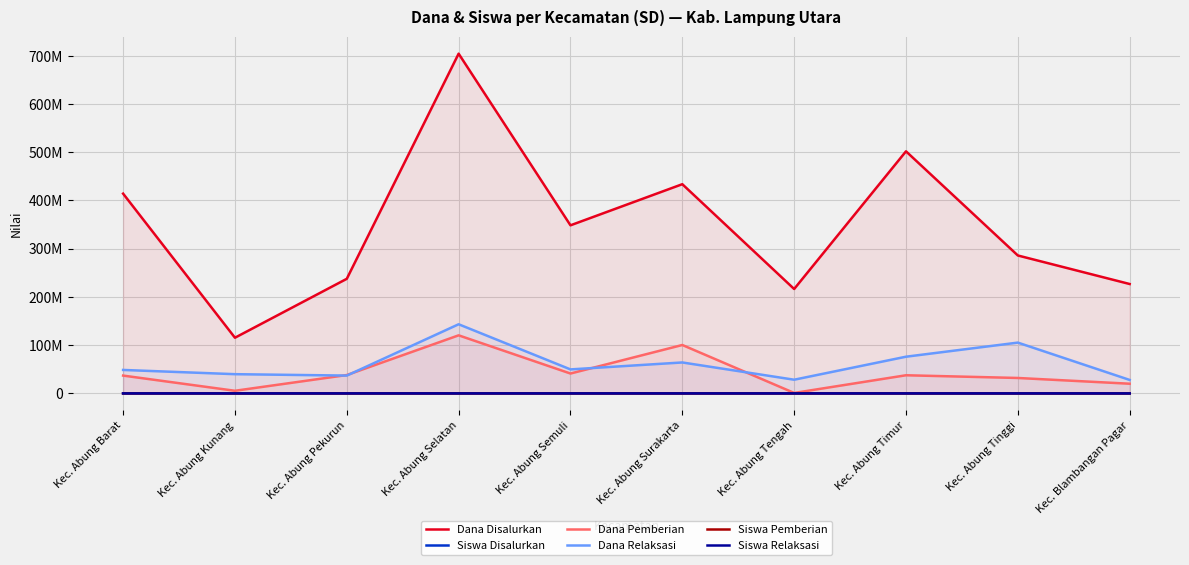

Which series has the largest total across all categories?

Dana Disalurkan